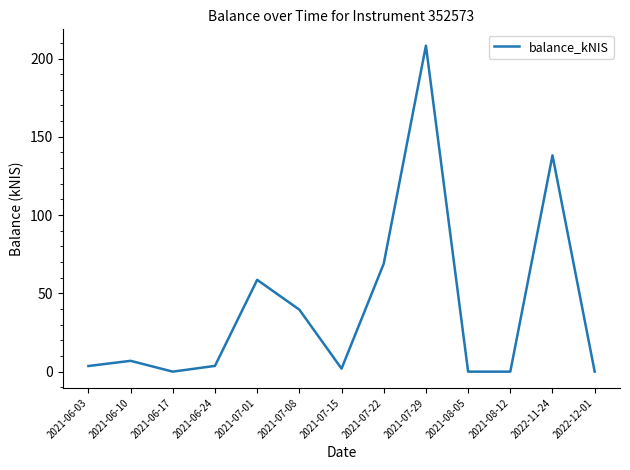

What position from the right is 2021-07-29?

5